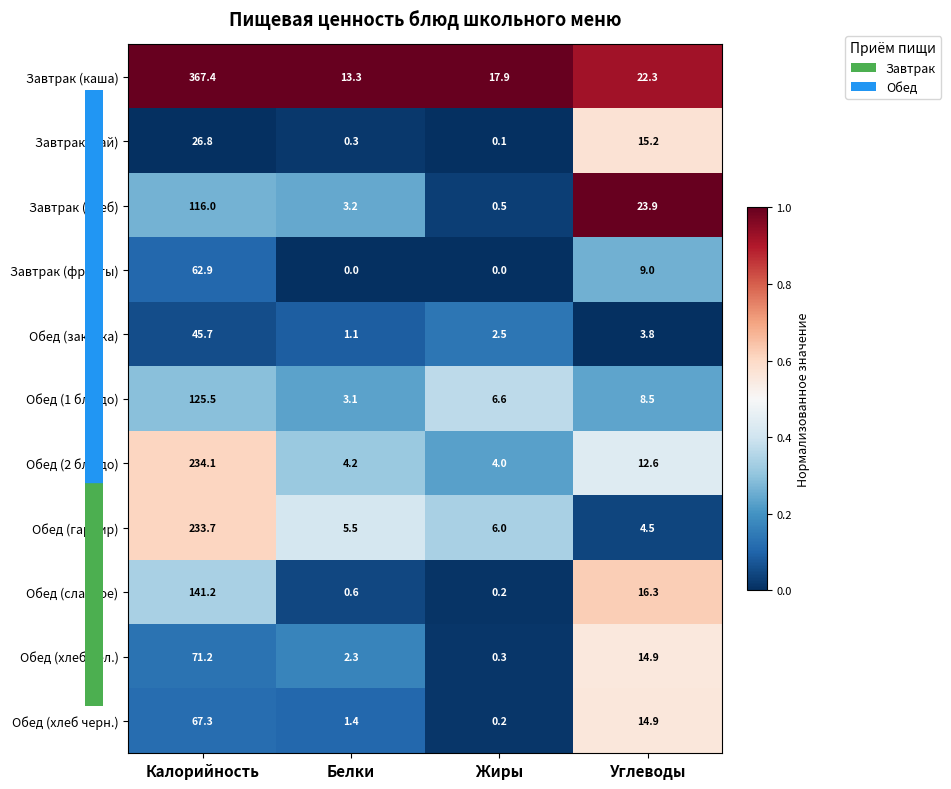

The value of Обед (хлеб черн.) at Калорийность is 67.3. True or false?

True